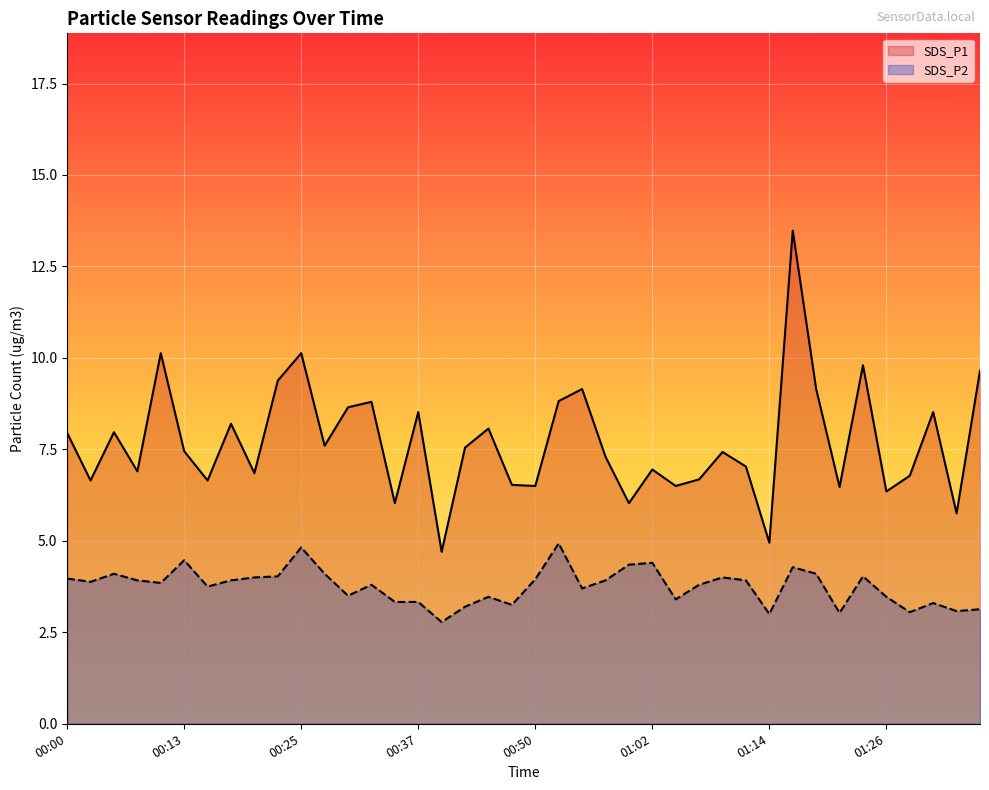

Reading left to right, list all the values displayed in this chart.

SDS_P1: 8.0	6.7	8.0	6.9	10.1	7.5	6.7	8.2	6.8	9.4	10.1	7.6	8.7	8.8	6.0	8.5	4.7	7.5	8.1	6.5	6.5	8.8	9.2	7.3	6.0	7.0	6.5	6.7	7.4	7.0	5.0	13.5	9.2	6.5	9.8	6.3	6.8	8.5	5.8	9.7
SDS_P2: 4.0	3.9	4.1	3.9	3.9	4.5	3.8	3.9	4.0	4.0	4.8	4.1	3.5	3.8	3.3	3.3	2.8	3.2	3.5	3.2	4.0	4.9	3.7	3.9	4.3	4.4	3.4	3.8	4.0	3.9	3.0	4.3	4.1	3.0	4.0	3.5	3.0	3.3	3.1	3.1